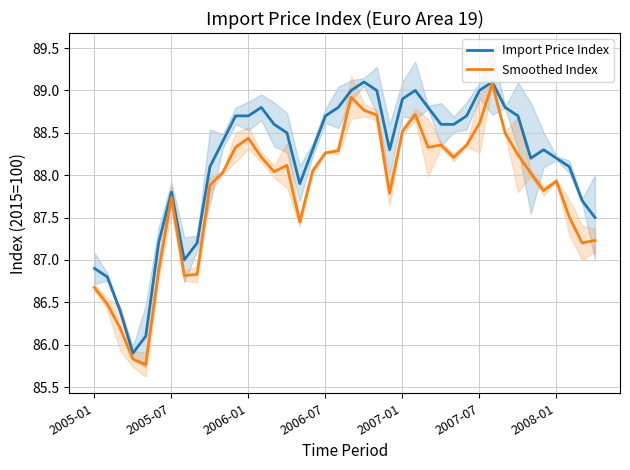

At which category is the sum across all series the highest?

31